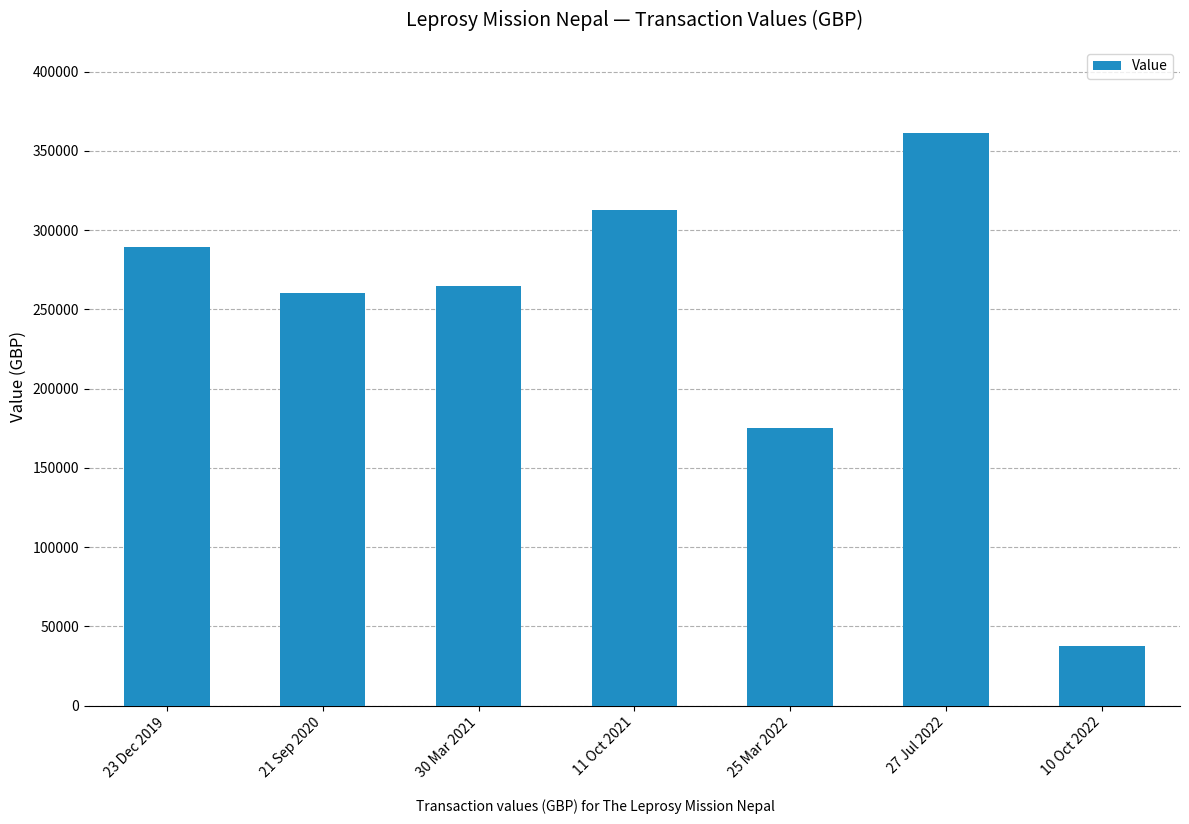

What is the difference between the maximum and minimum values?

323567.3